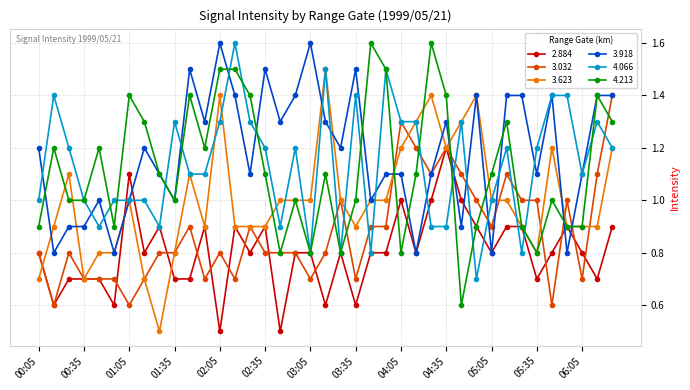

What is the value of the 3.623 point at the 8th from the left?

0.7